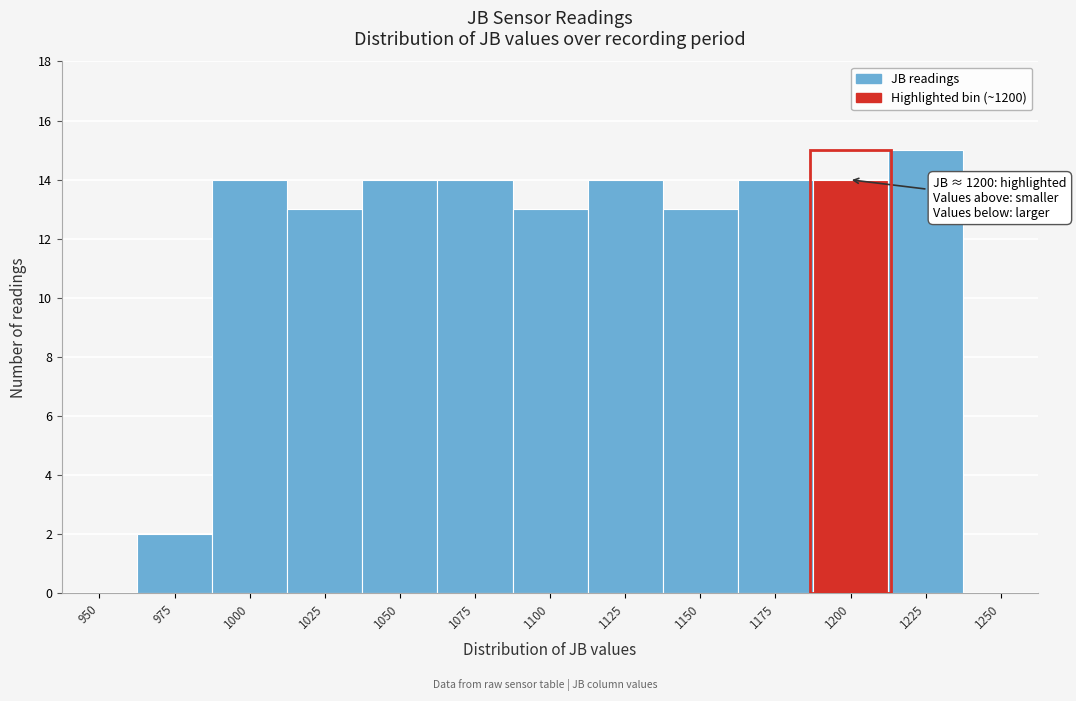

Reading left to right, list all the values displayed in this chart.

950=0	975=2	1000=14	1025=13	1050=14	1075=14	1100=13	1125=14	1150=13	1175=14	1200=14	1225=15	1250=0